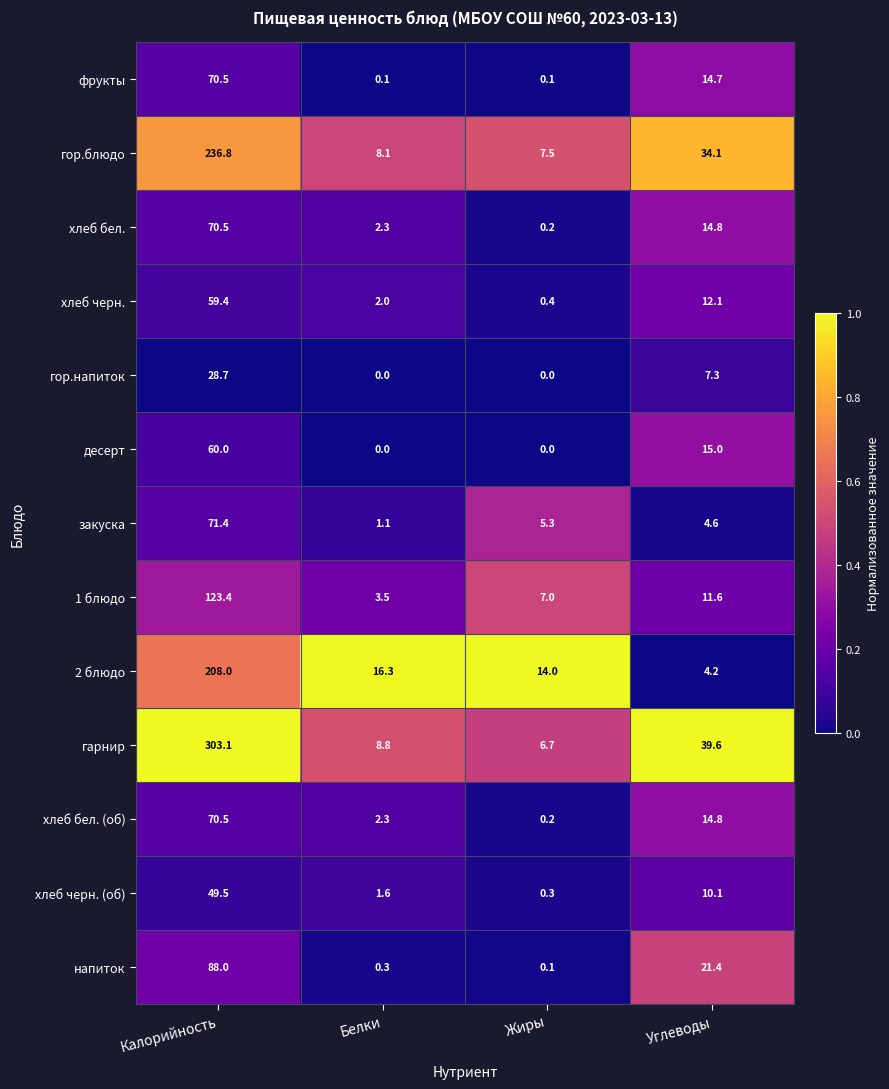

List the labels in order of хлеб черн. value, smallest first.

Жиры, Белки, Углеводы, Калорийность